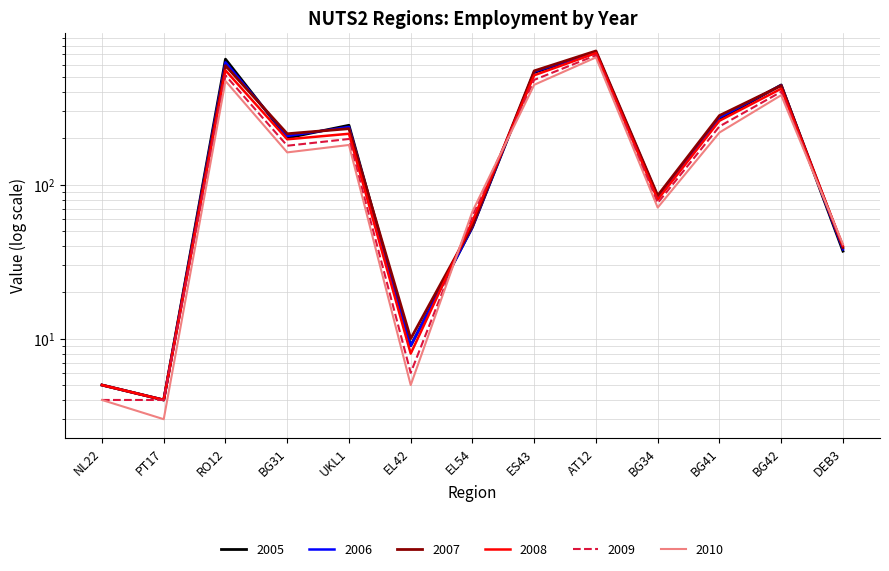

True or false: 2010 and 2007 intersect in this chart.

True